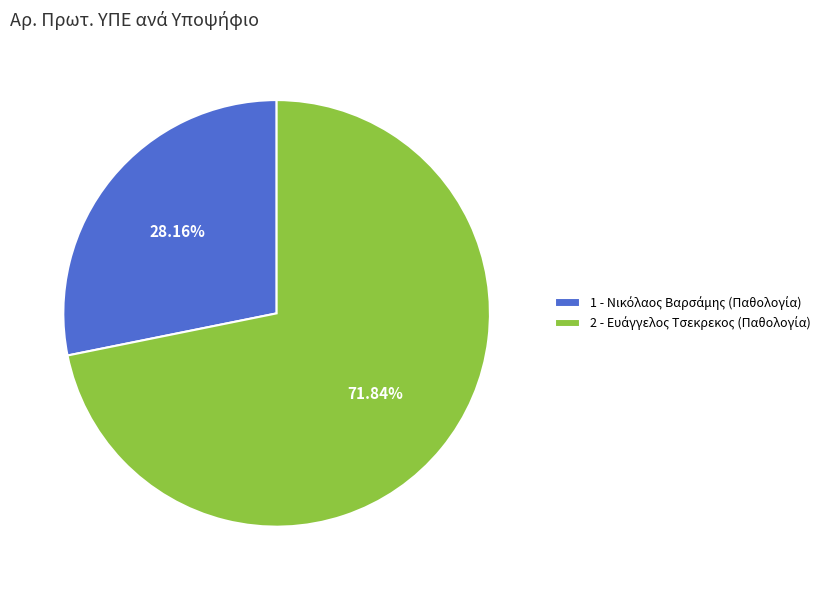

Is there a majority slice in this chart?

Yes